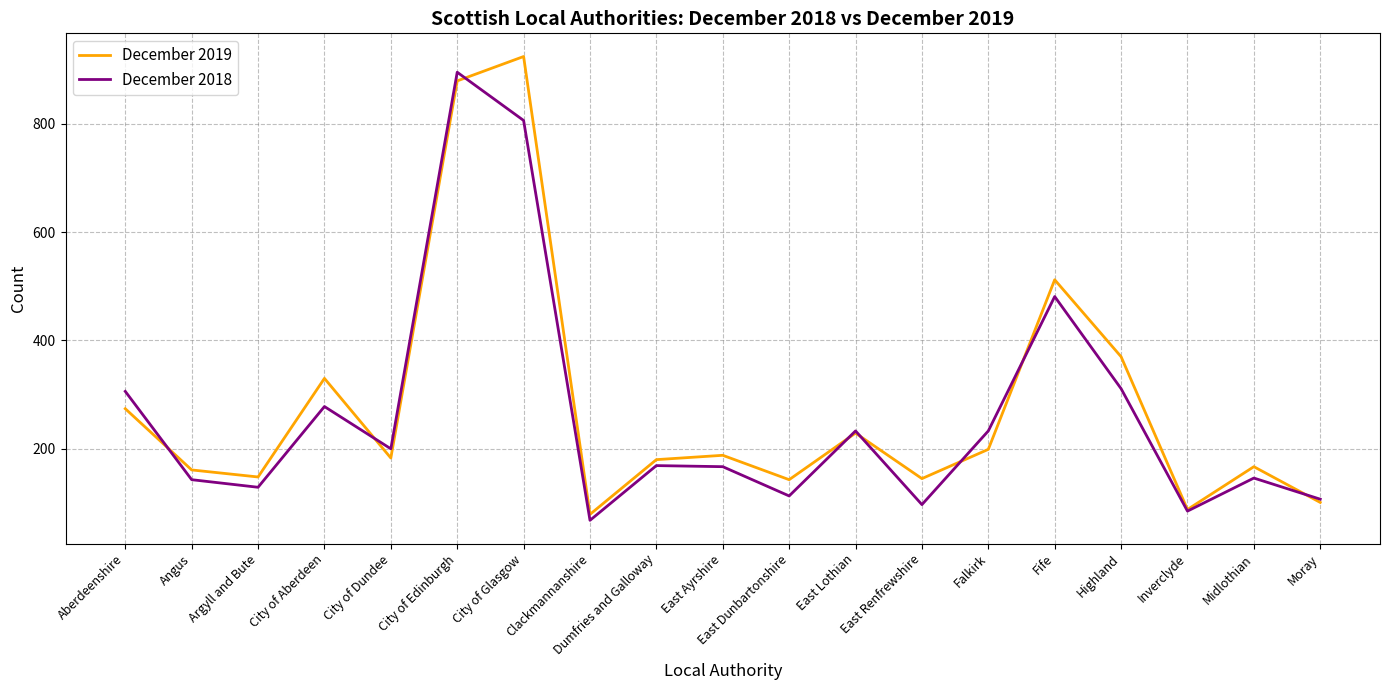

Is it true that December 2019 equals 228 at Angus?

False